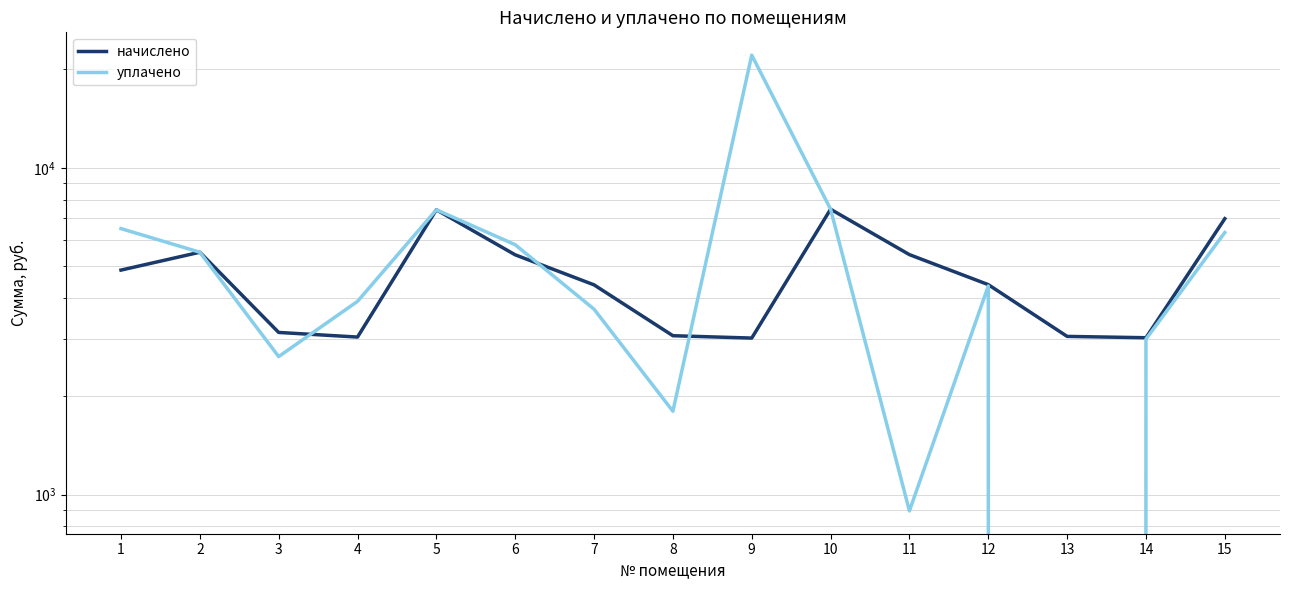

At which category does уплачено reach its first local peak?

5